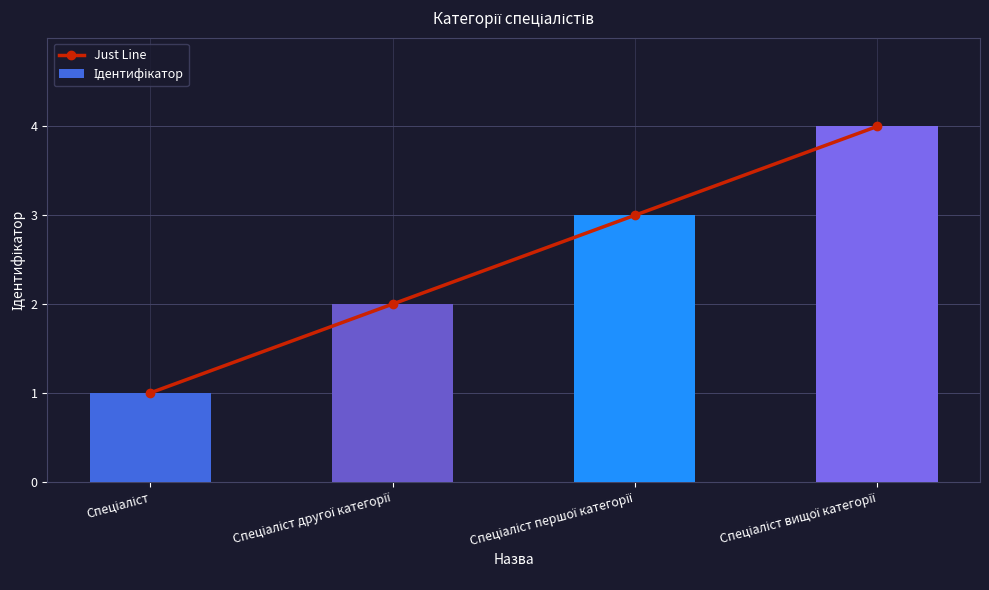

Are the bars horizontal?

No